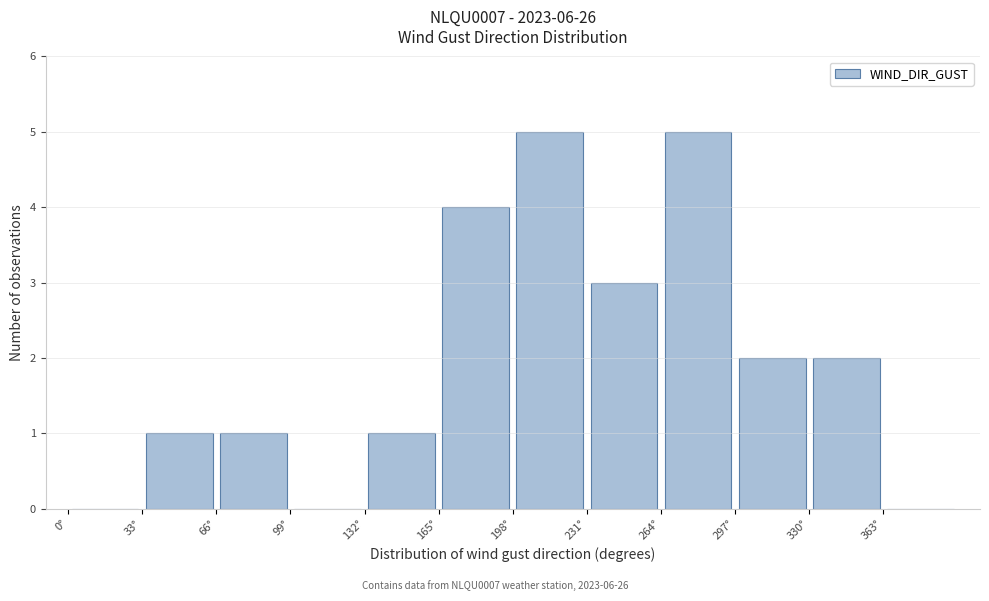

Reading left to right, transcribe this chart: for each bar, give the range it covers on the x-axis and its height. Neither the bar edges nor the heights are printed on the chart, so give them approximately, as read against the axes.

0 to 33: 0
33 to 66: 1
66 to 99: 1
99 to 132: 0
132 to 165: 1
165 to 198: 4
198 to 231: 5
231 to 264: 3
264 to 297: 5
297 to 330: 2
330 to 363: 2
363 to 396: 0